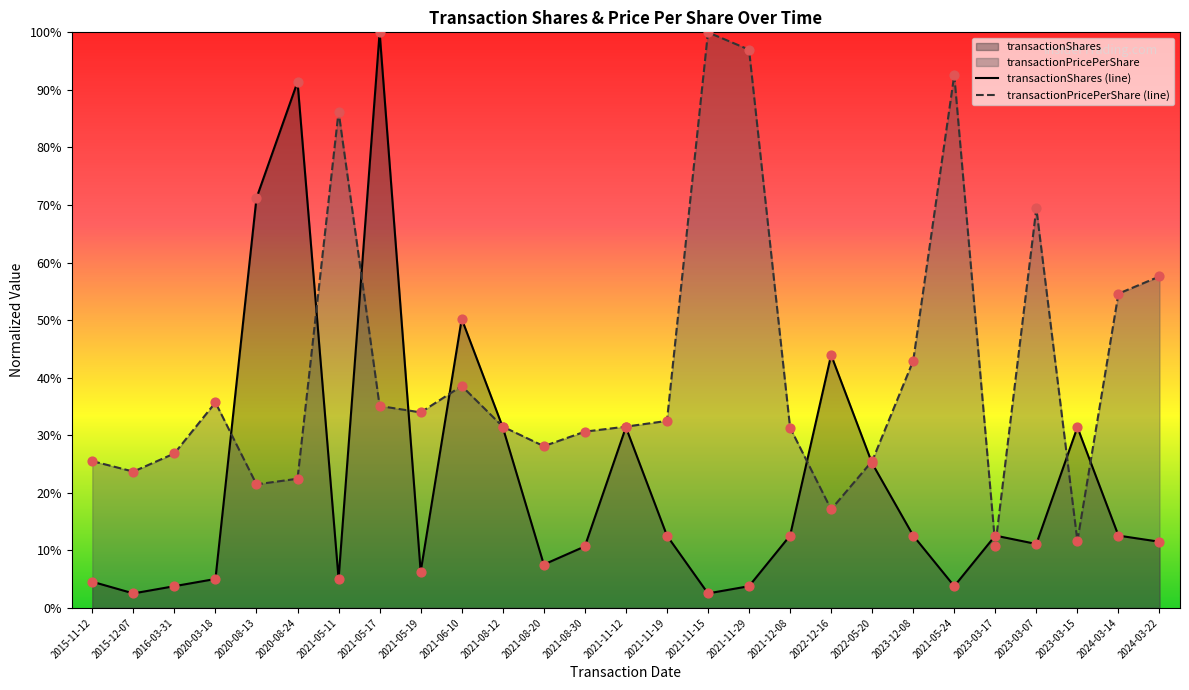

What are all the series names shown in the legend?

transactionShares, transactionPricePerShare